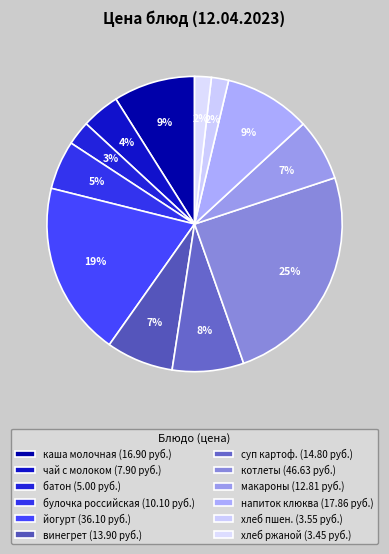

Count the number of slices in the pie.

12